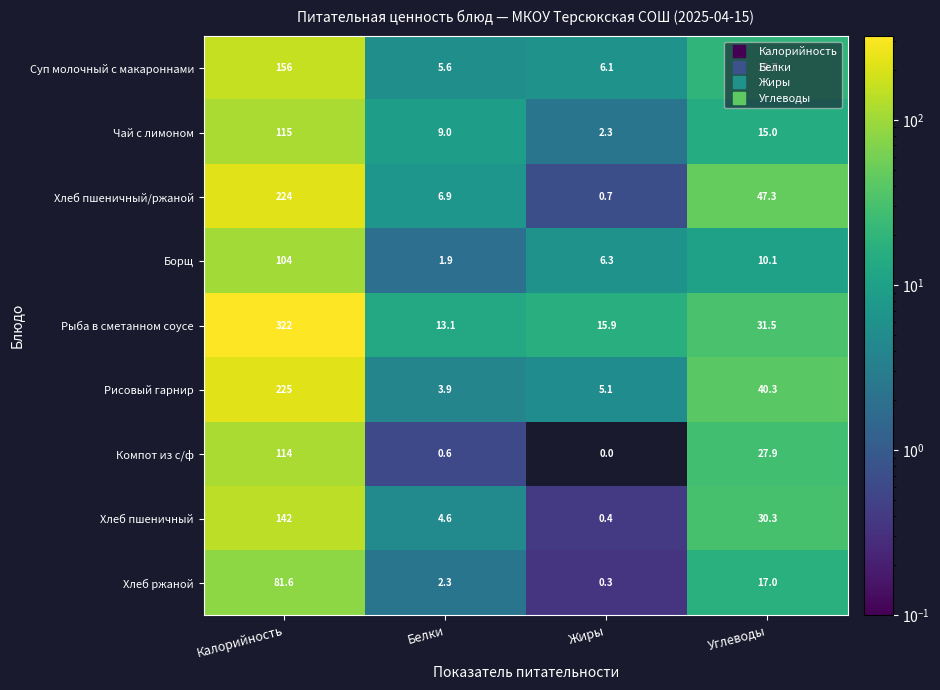

What is the lowest value of the Хлеб пшеничный/ржаной series?

0.7